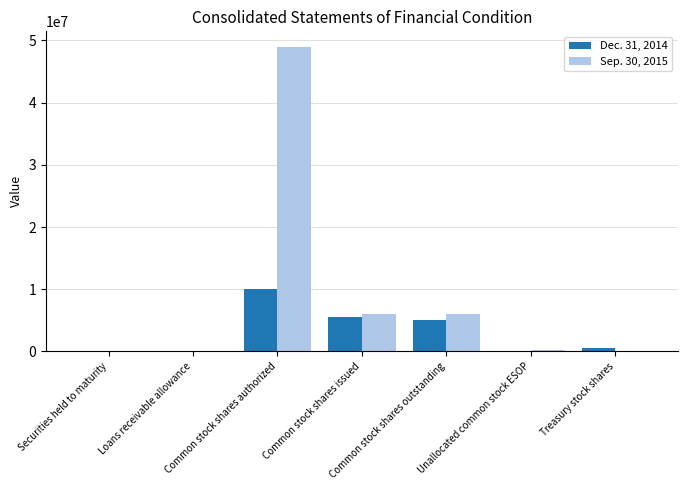

What is the average value of the Dec. 31, 2014 series?

3055758